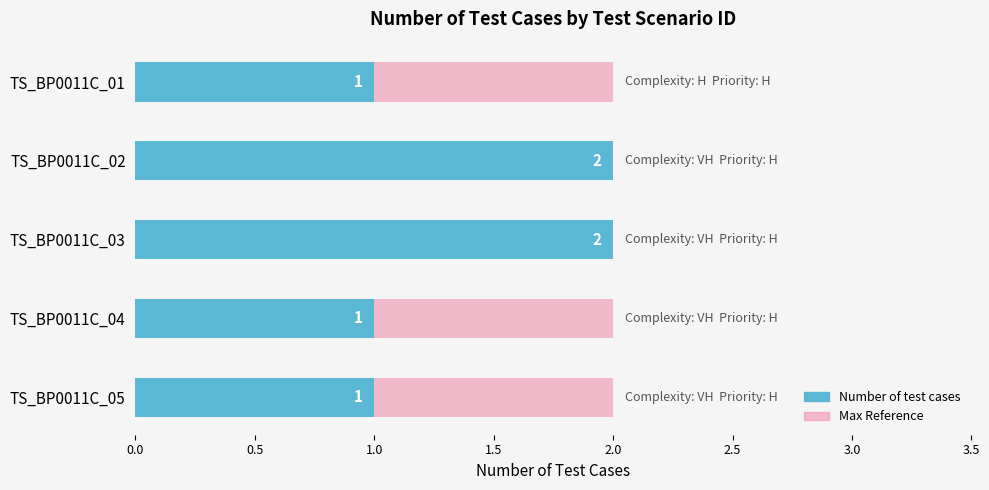

How many categories are shown in the chart?

5